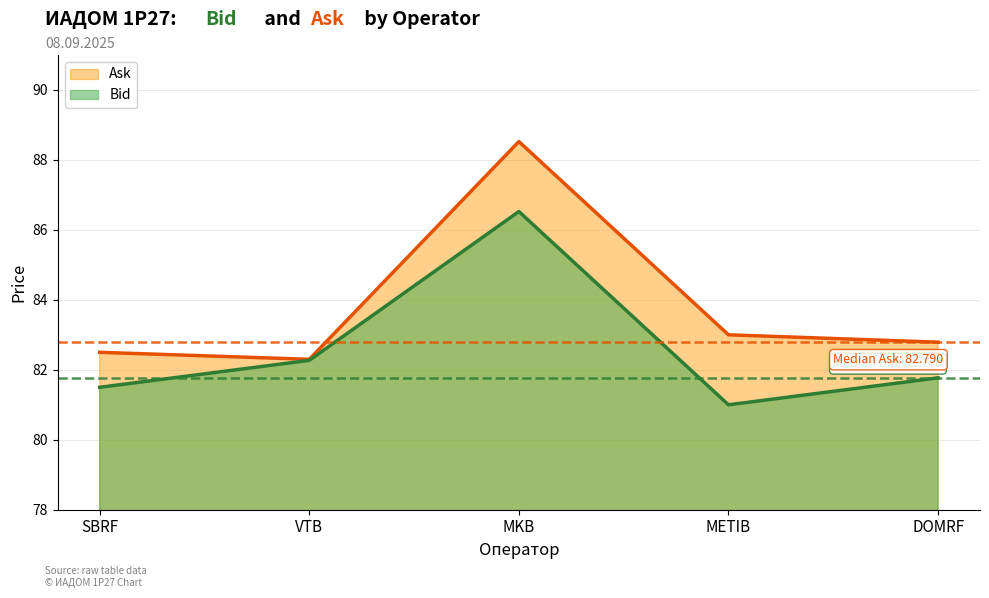

Where is Ask nearest to the value 85?

METIB